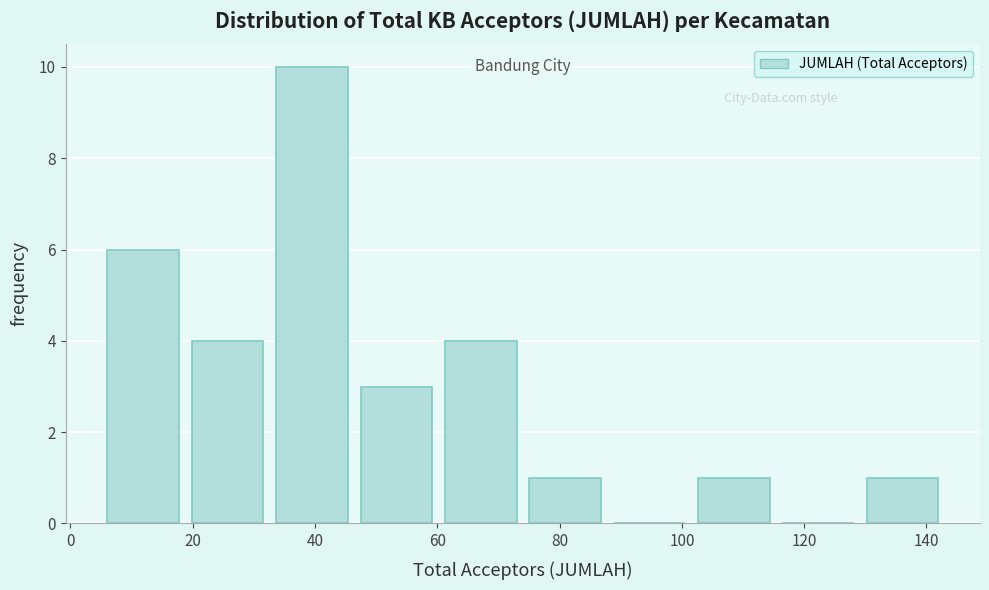

Reading left to right, transcribe this chart: for each bar, give the range it covers on the x-axis and its height. Neither the bar edges nor the heights are printed on the chart, so give them approximately, as read against the axes.

5.0 to 18.8: 6
18.8 to 32.6: 4
32.6 to 46.4: 10
46.4 to 60.2: 3
60.2 to 74.0: 4
74.0 to 87.8: 1
87.8 to 101.6: 0
101.6 to 115.4: 1
115.4 to 129.2: 0
129.2 to 143.0: 1